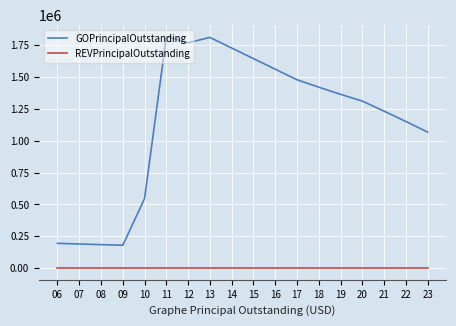

List the series in order of their peak value, highest first.

GOPrincipalOutstanding, REVPrincipalOutstanding